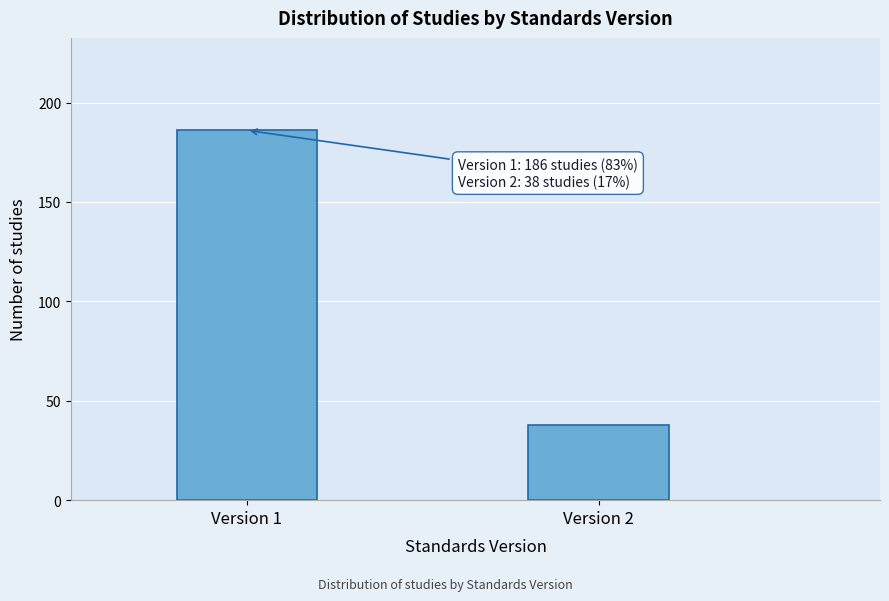

Reading left to right, transcribe all the data shown in this chart.

186	38